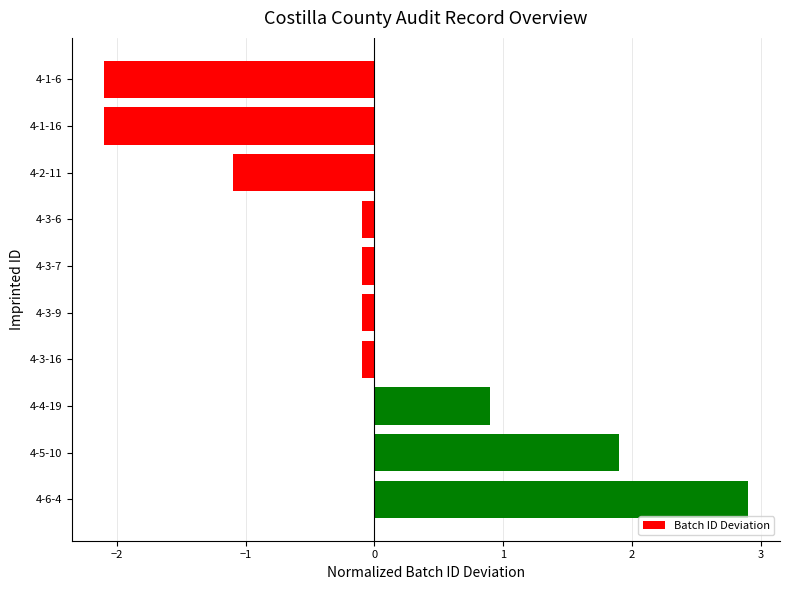

What is the label of the 3rd bar from the top?

4-2-11